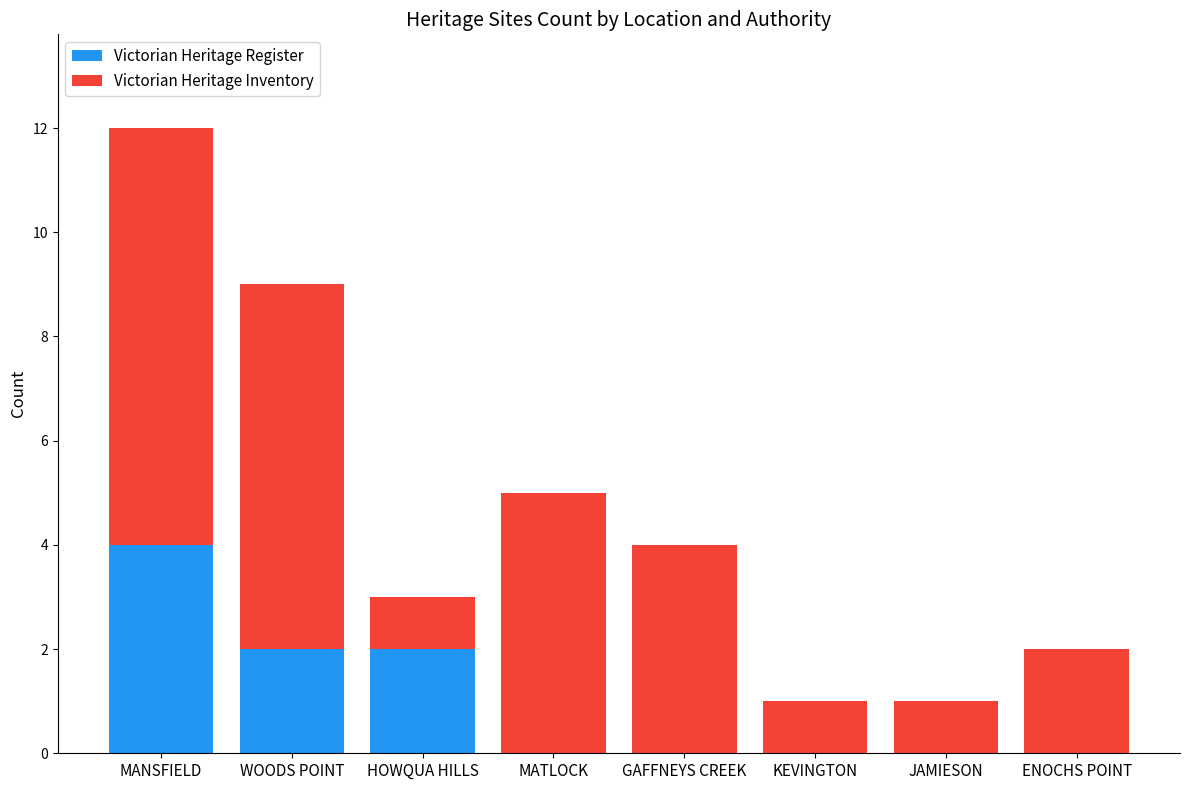

What is the approximate value of Victorian Heritage Register at MANSFIELD?

4